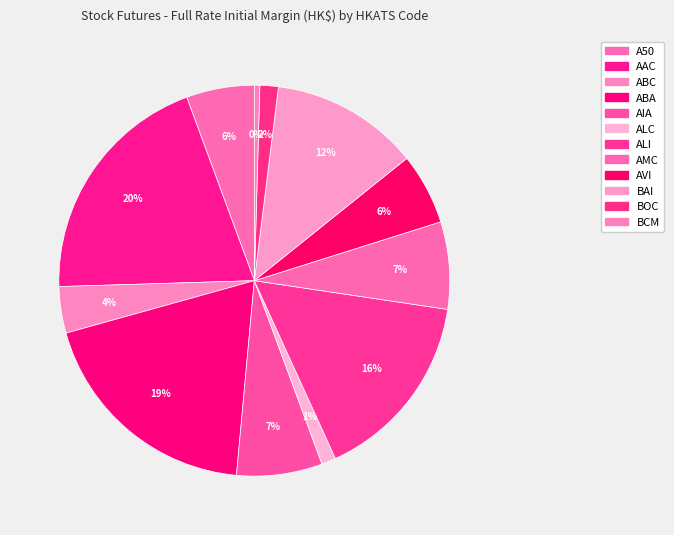

Is it true that ABC is 1% of the pie?

False